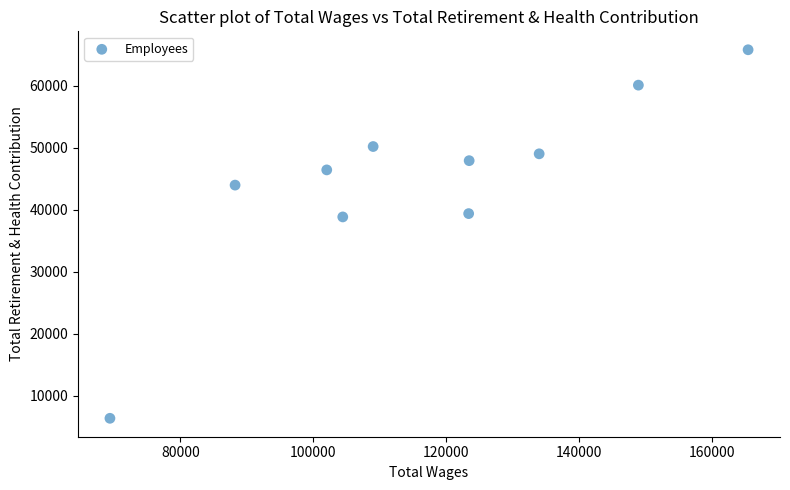

What is the average X value?

116817